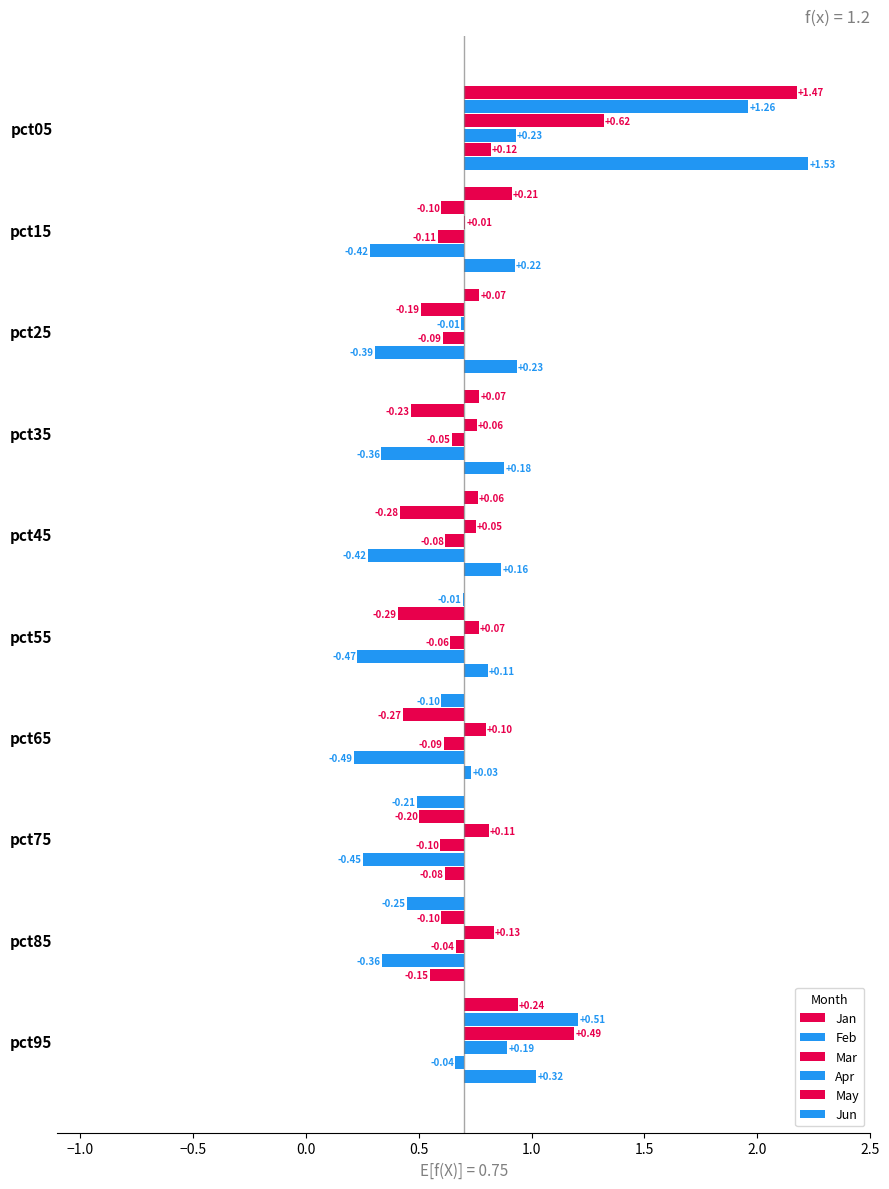

What is the difference between the second highest and second lowest values in the Apr series?

0.3